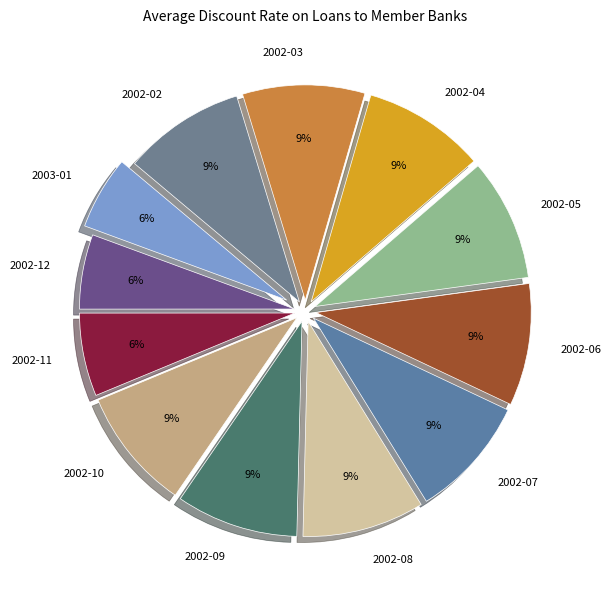

How many segments does this pie chart have?

12